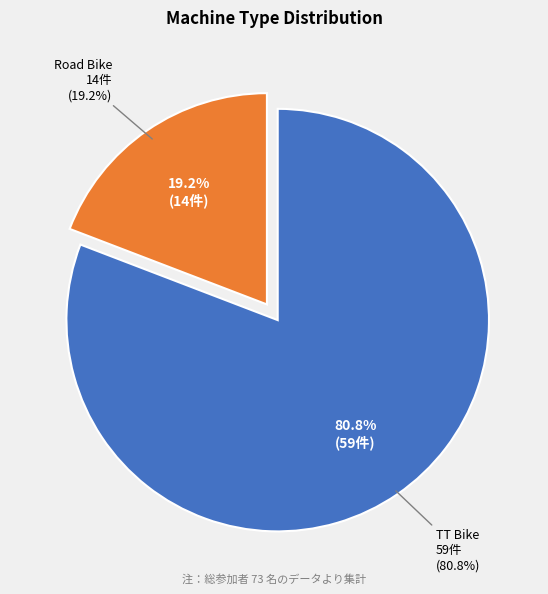

To the nearest percent, what portion does Road Bike represent?

19%